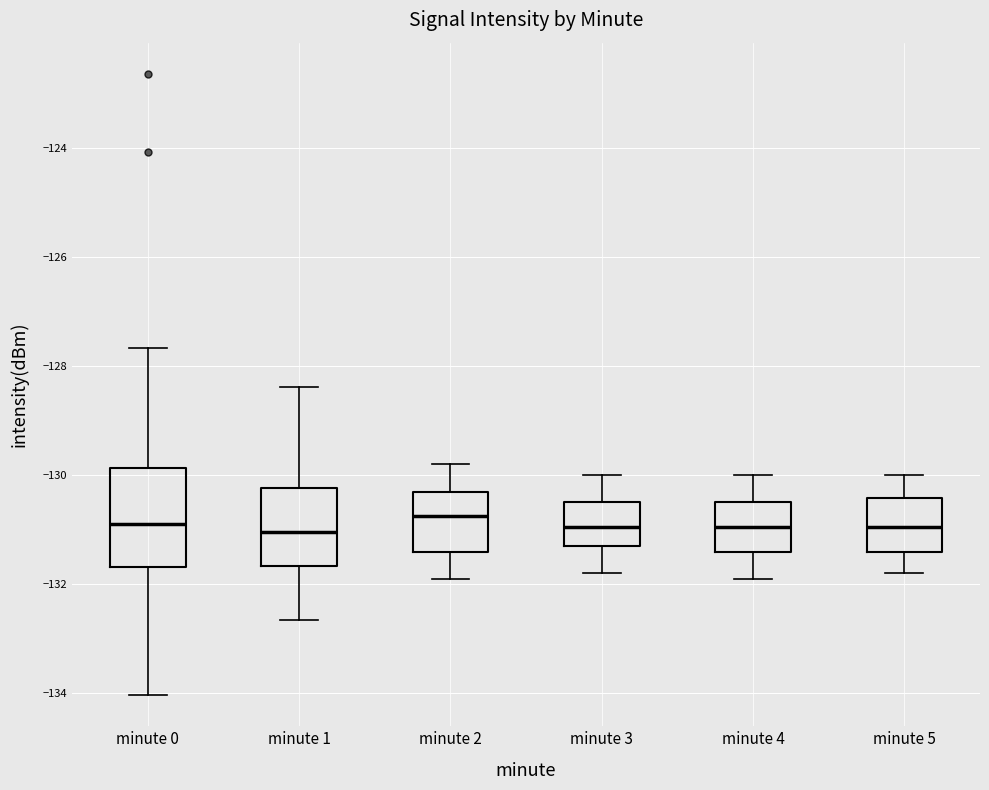

Comparing the boxes themselves (not the whiskers), which one is the tallest?

minute 0